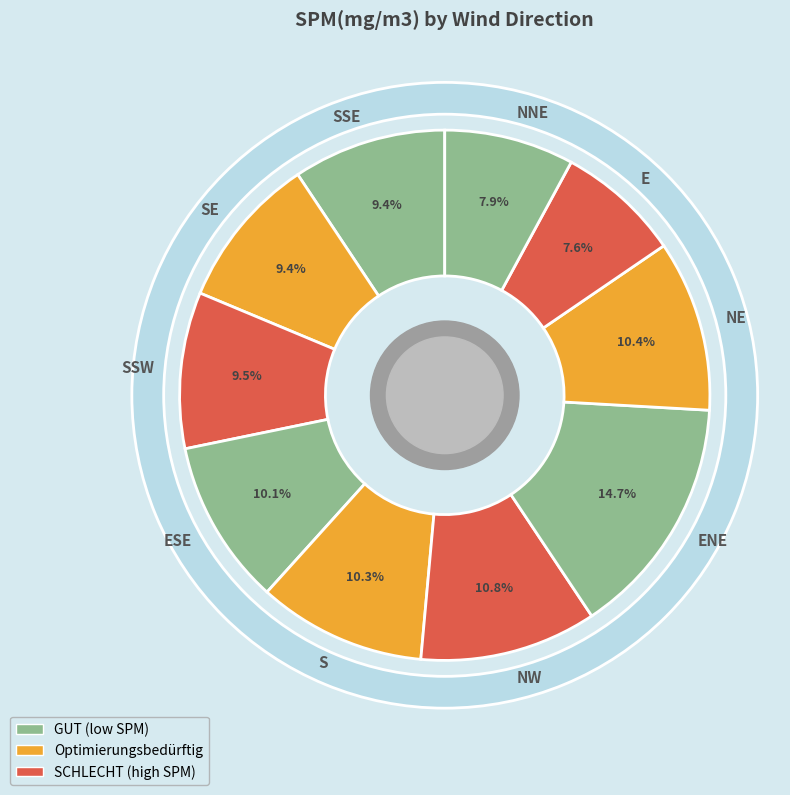

To the nearest percent, what portion does ENE represent?

15%